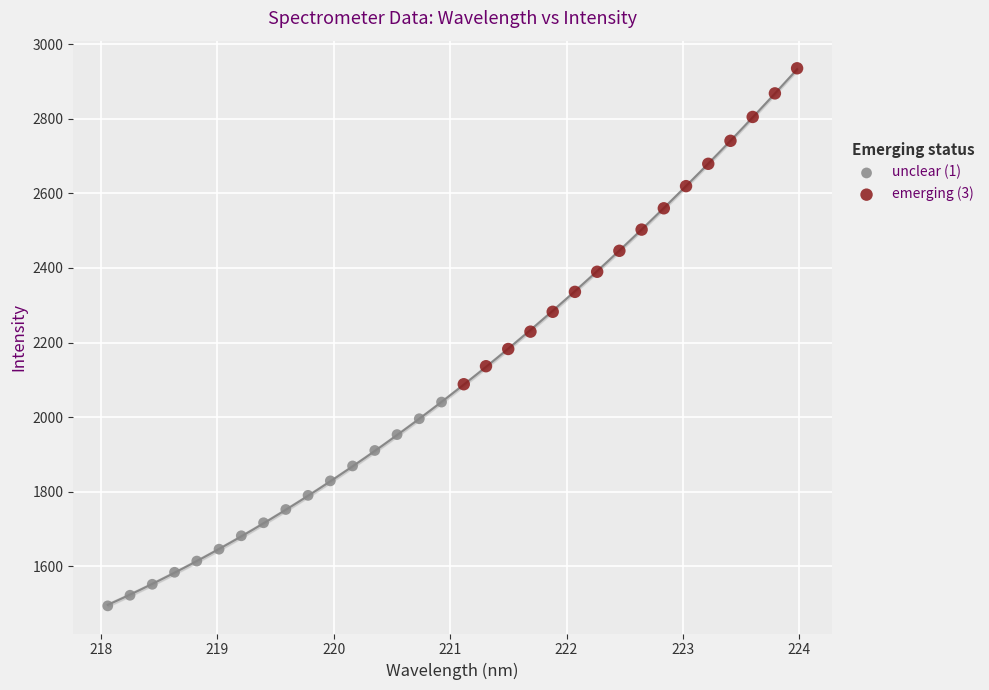

Which series reaches the minimum Y coordinate?

unclear (1)